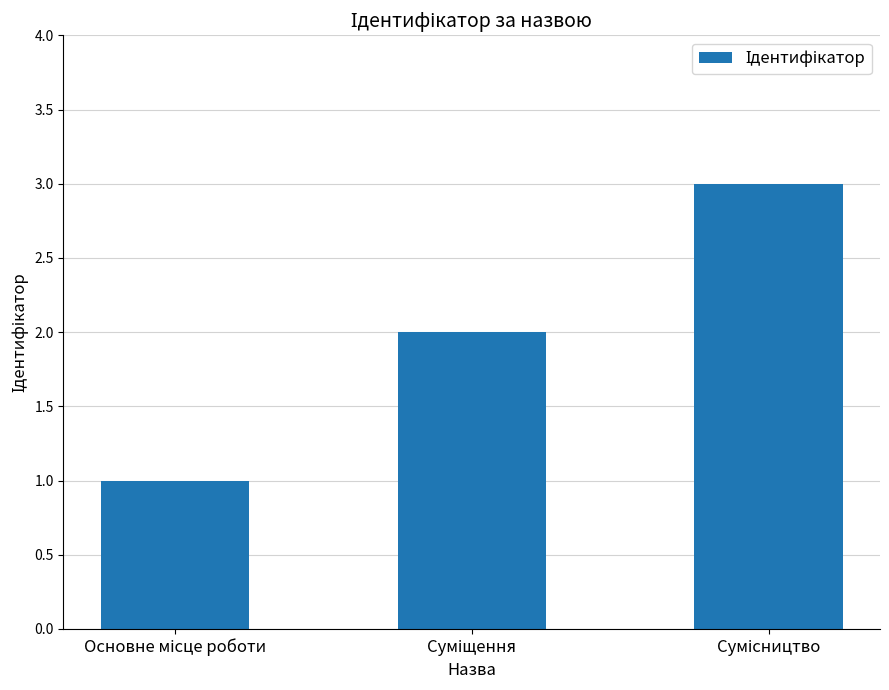

What is the sum of all values?

6